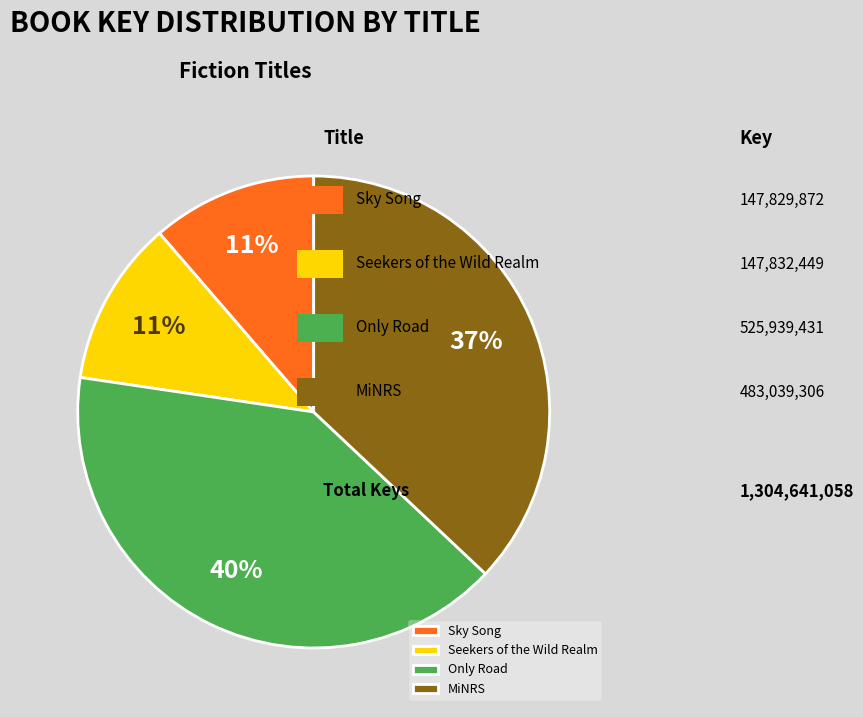

True or false: Sky Song accounts for 11% of the total.

True